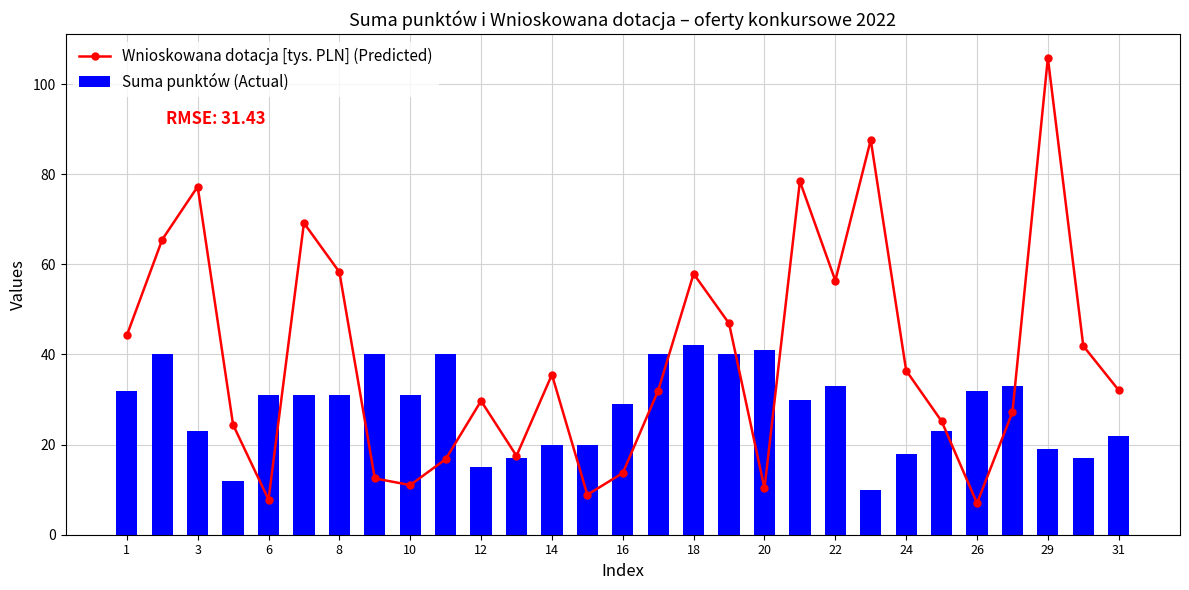

What is the difference between the maximum and minimum values in the Suma punktów (Actual) series?

32